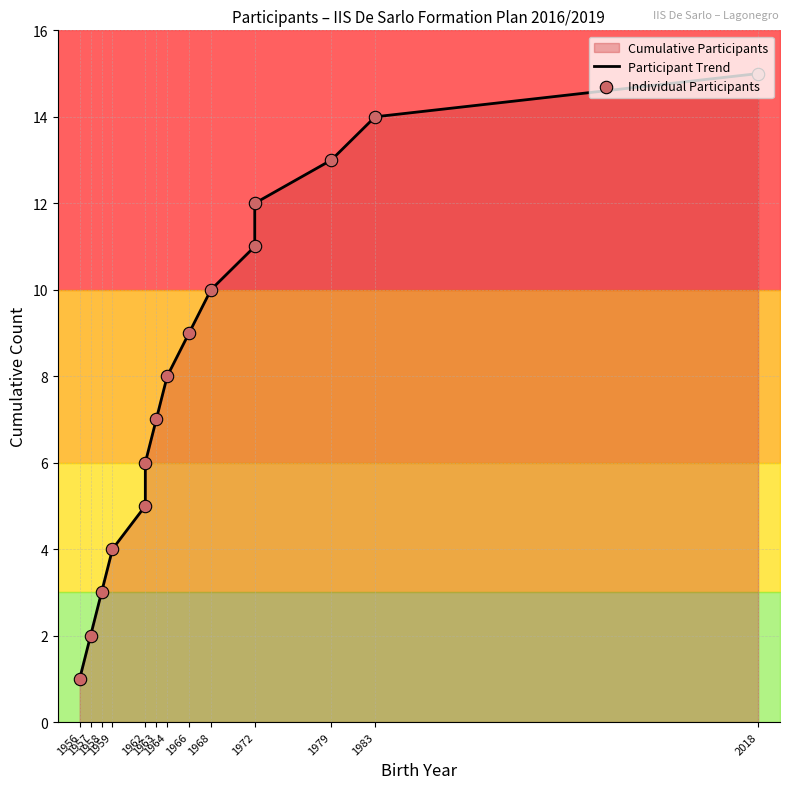

At how many categories does at least one series exceed 5?

10